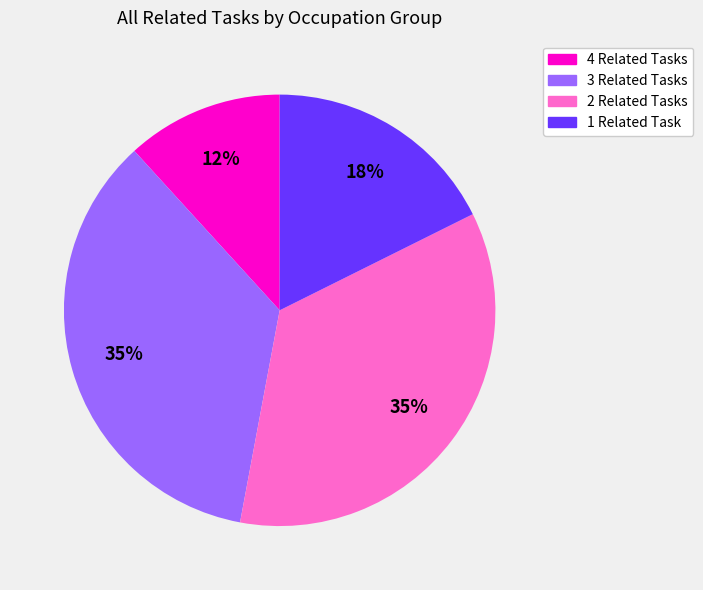

Is there a majority slice in this chart?

No